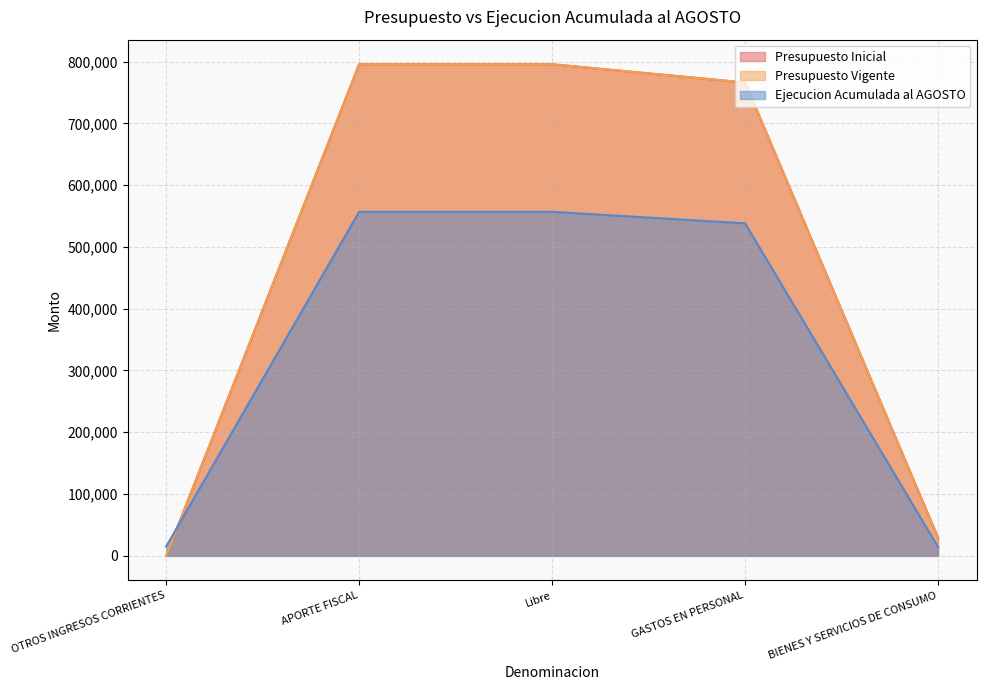

Does the chart have visible grid lines?

Yes